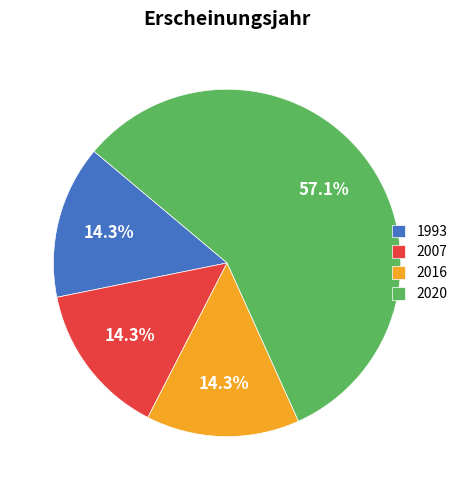

Which slice is the largest?

2020